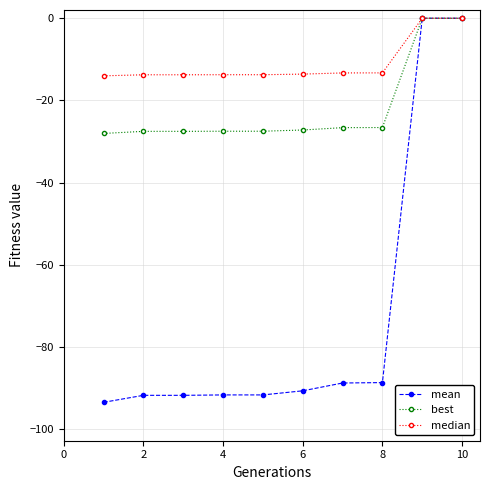

How many values in the mean series exceed -90?

4